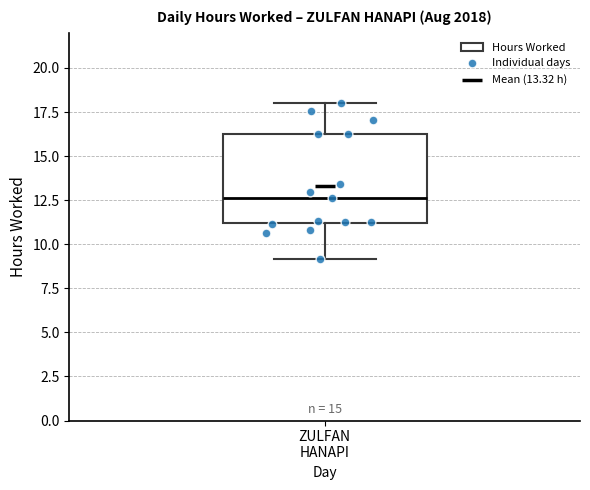

Read this box plot against the y-axis: the position of the median line, the range covered by the box, and the ends of both whiskers. The values are not printed on the chart, so give them approximately, as read against the axis.

median 12.5, box 11.0 to 16.0, whiskers 9.0 to 18.0